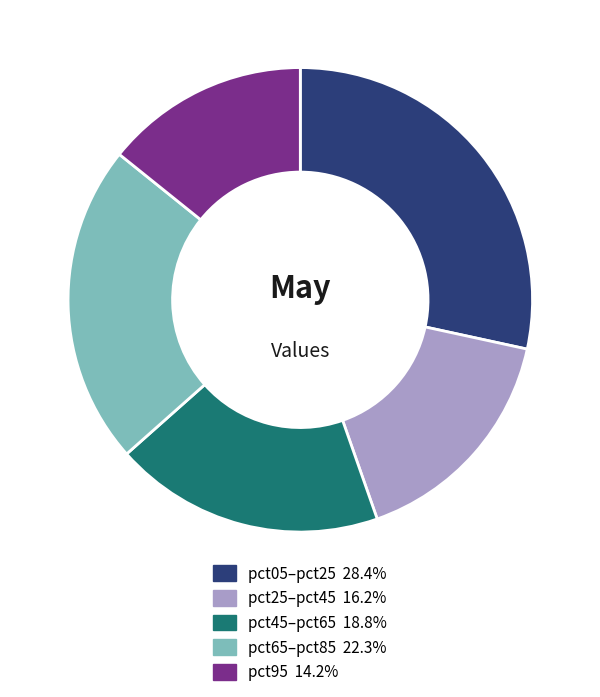

Is there any slice that represents more than half of the pie?

No